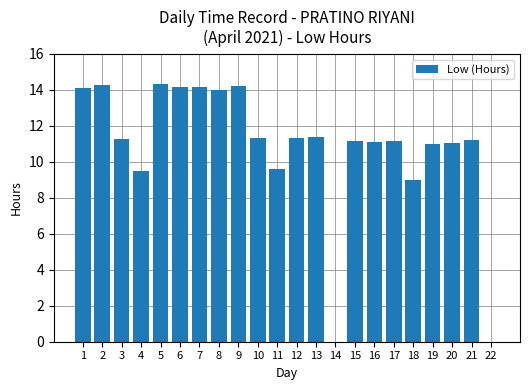

What is the greatest value displayed?

14.3